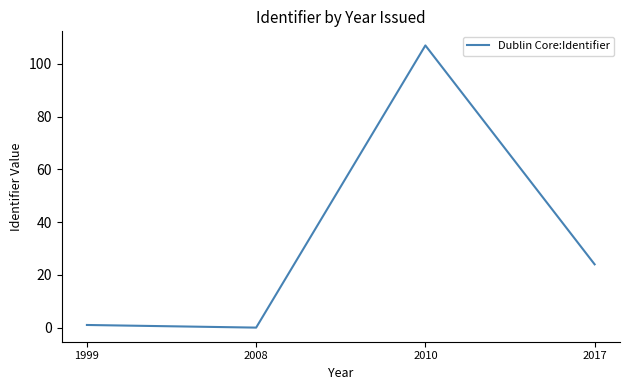

Between 2010 and 2017, which is larger?

2010